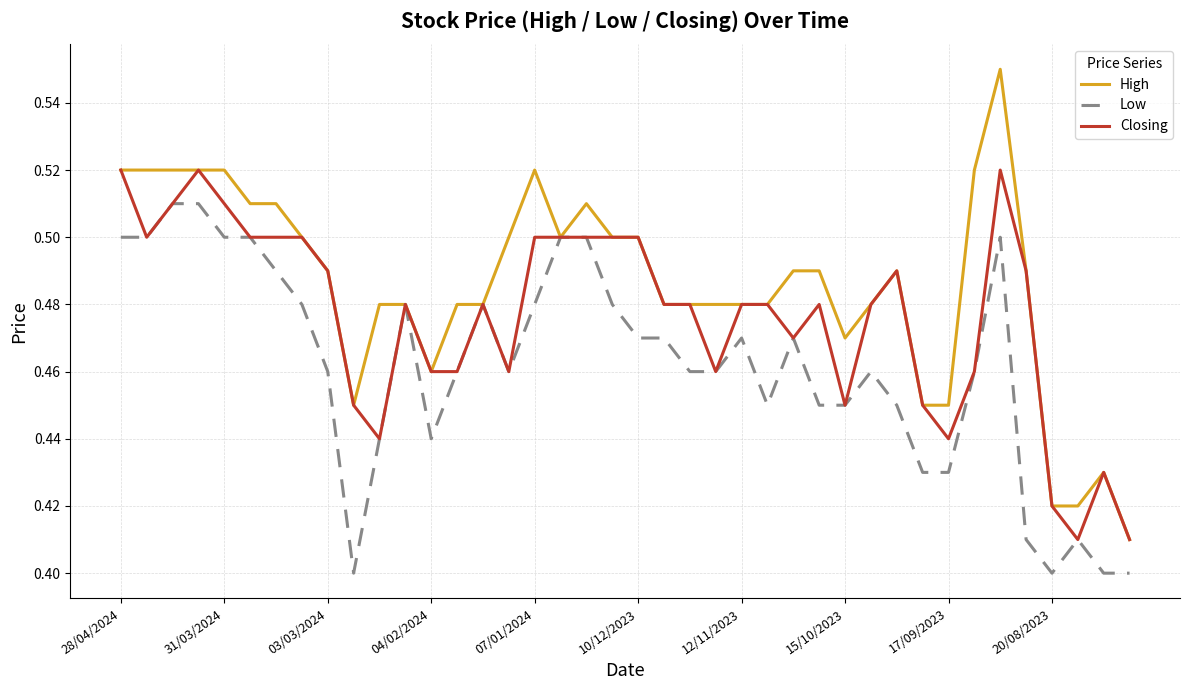

What is the difference between the second highest and second lowest values in the High series?

0.1